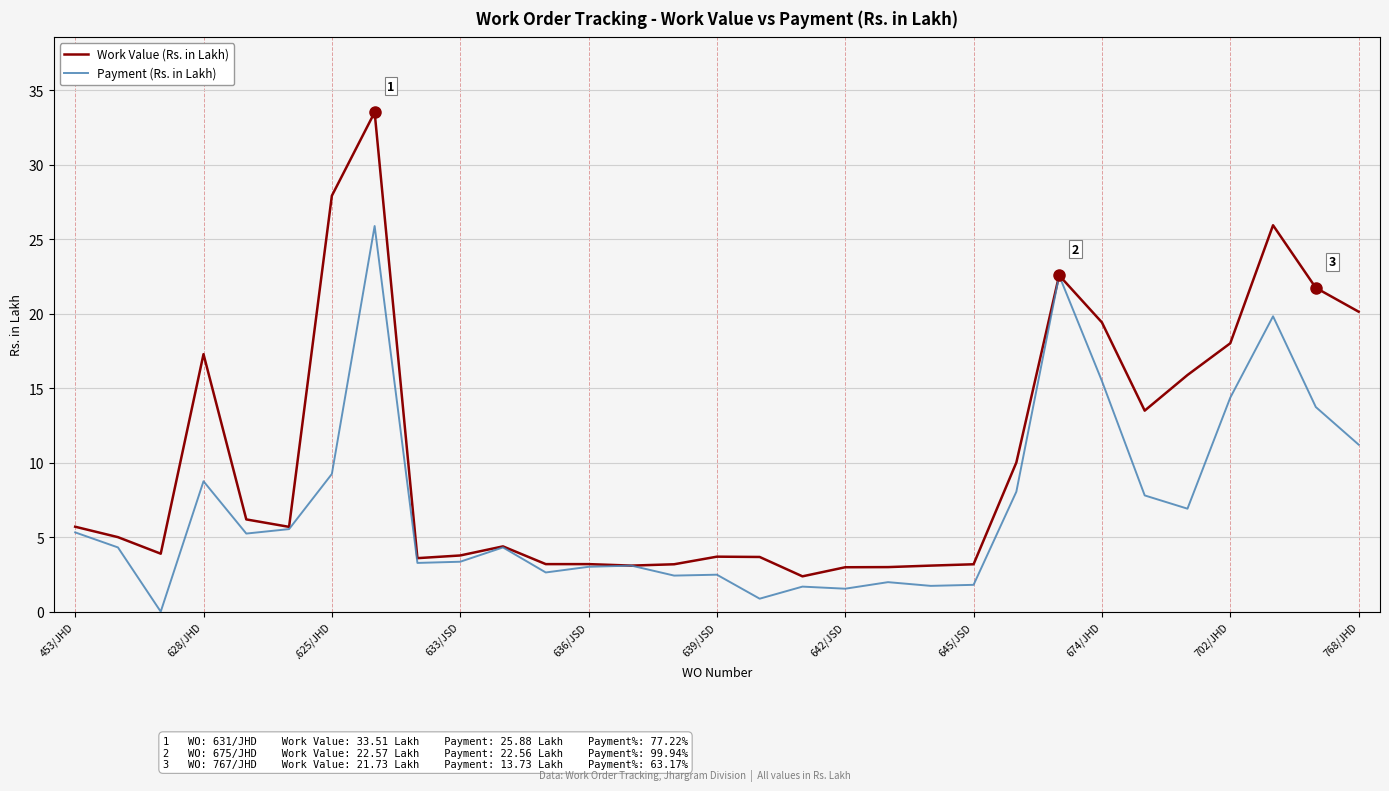

What is the maximum value shown in the chart?

33.5